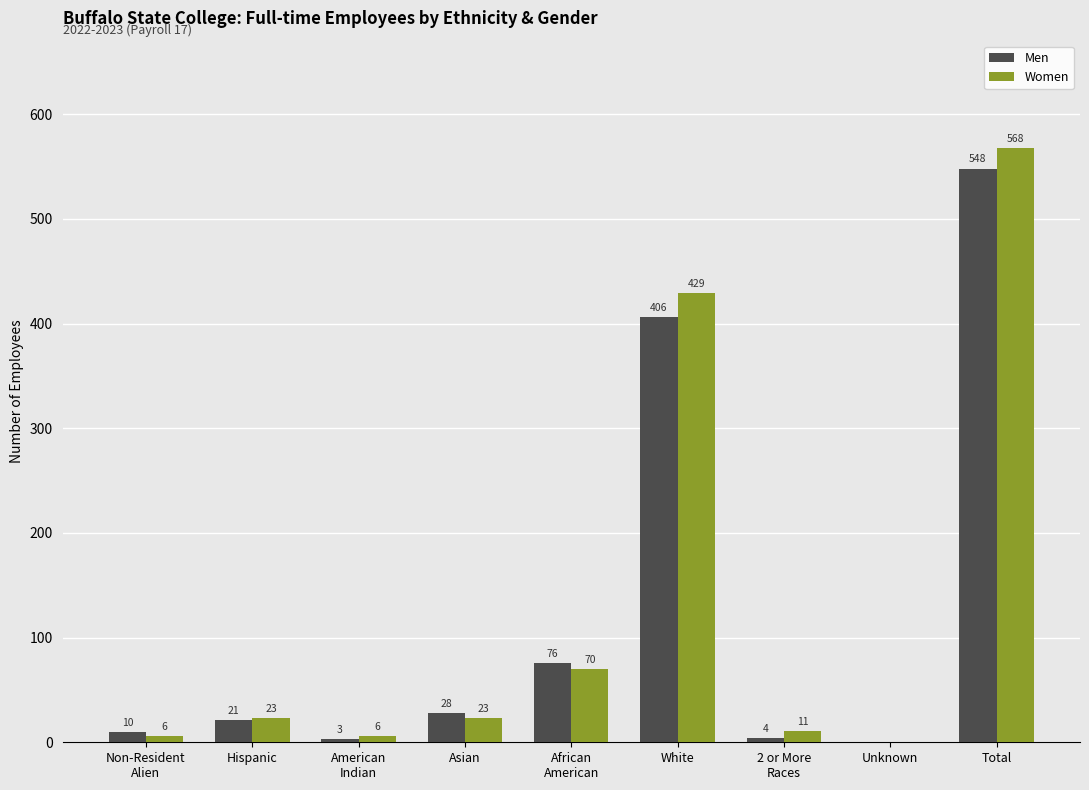

The value of Women at Unknown is 0. True or false?

True